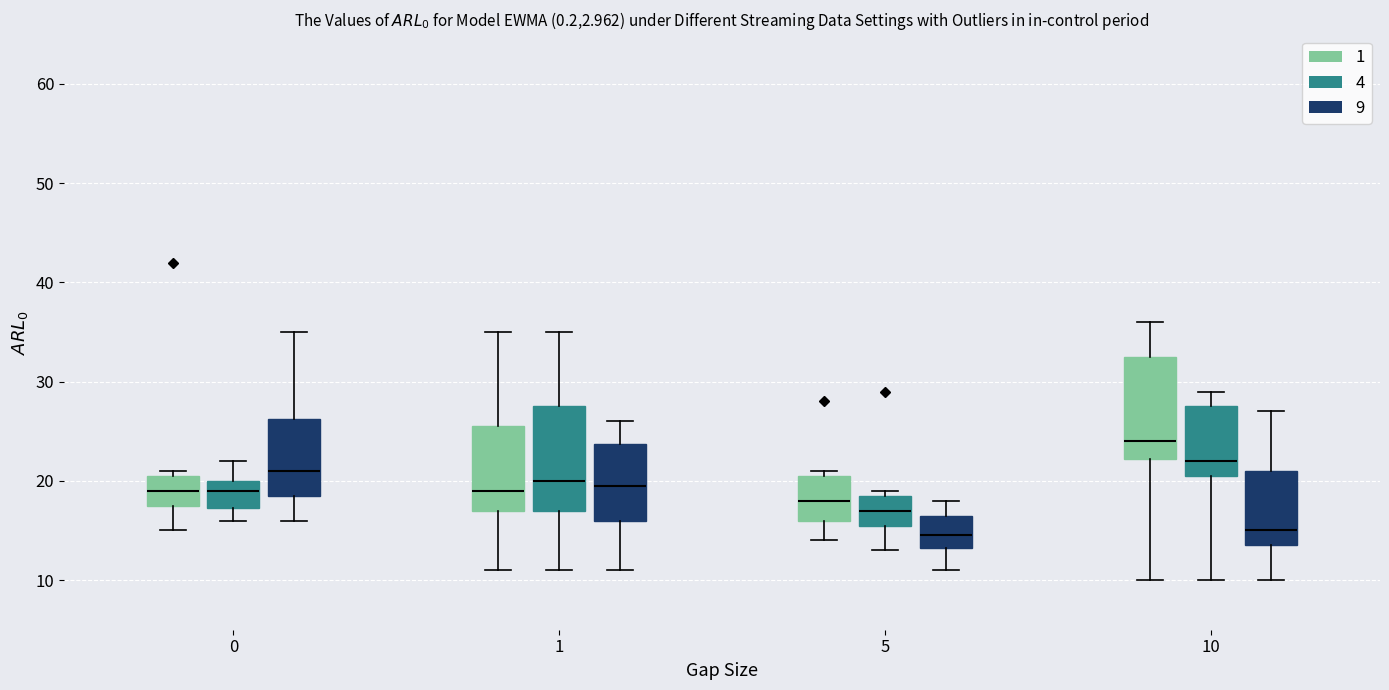

Reading left to right, transcribe this box plot: for each box, give where its median line is, the range the box spans, and where its two whiskers end, as read against the y-axis. The values are not printed on the chart, so give them approximately, as read against the axis.

0 (1): median 19, box 18 to 21, whiskers 15 to 21 (just above the box's upper edge)
0 (4): median 19, box 17 to 20, whiskers 16 to 22
0 (9): median 21, box 19 to 26, whiskers 16 to 35
1 (1): median 19, box 17 to 26, whiskers 11 to 35
1 (4): median 20, box 17 to 28, whiskers 11 to 35
1 (9): median 20, box 16 to 24, whiskers 11 to 26
5 (1): median 18, box 16 to 21, whiskers 14 to 21 (just above the box's upper edge)
5 (4): median 17, box 16 to 19, whiskers 13 to 19 (just above the box's upper edge)
5 (9): median 15, box 13 to 17, whiskers 11 to 18
10 (1): median 24, box 22 to 33, whiskers 10 to 36
10 (4): median 22, box 21 to 28, whiskers 10 to 29
10 (9): median 15, box 14 to 21, whiskers 10 to 27